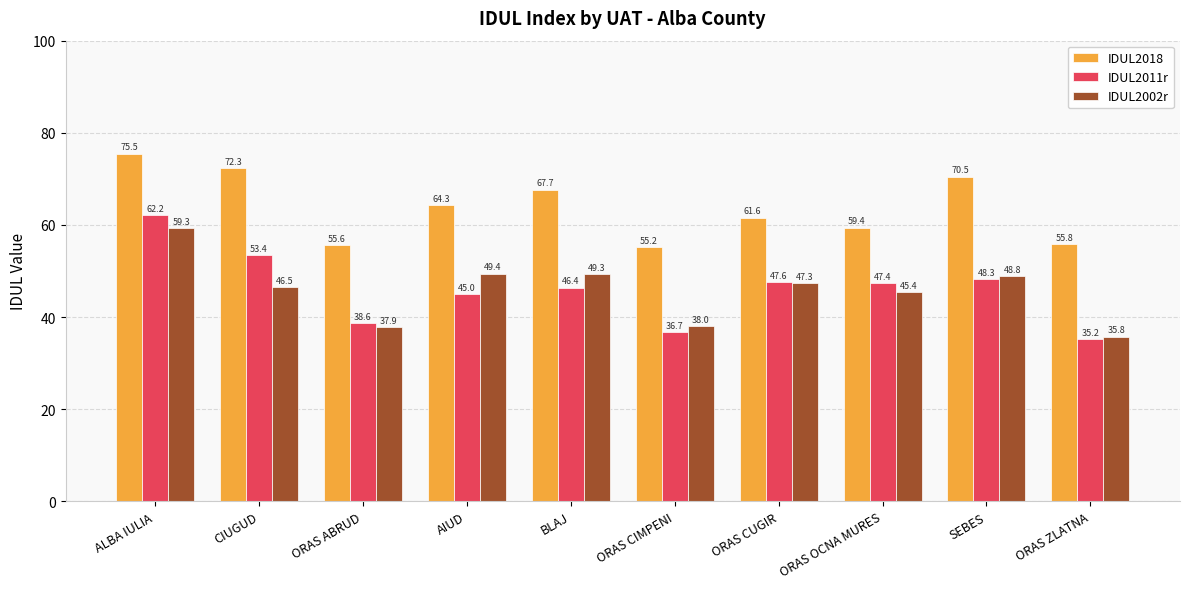

Read the IDUL2018 value at ORAS OCNA MURES.

59.4